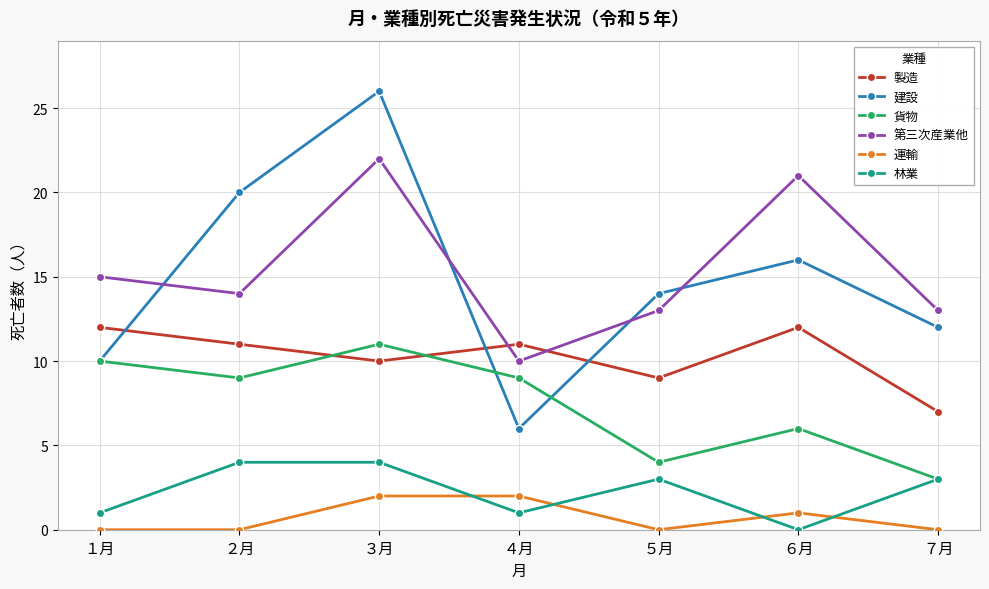

At which category is the sum across all series the highest?

３月